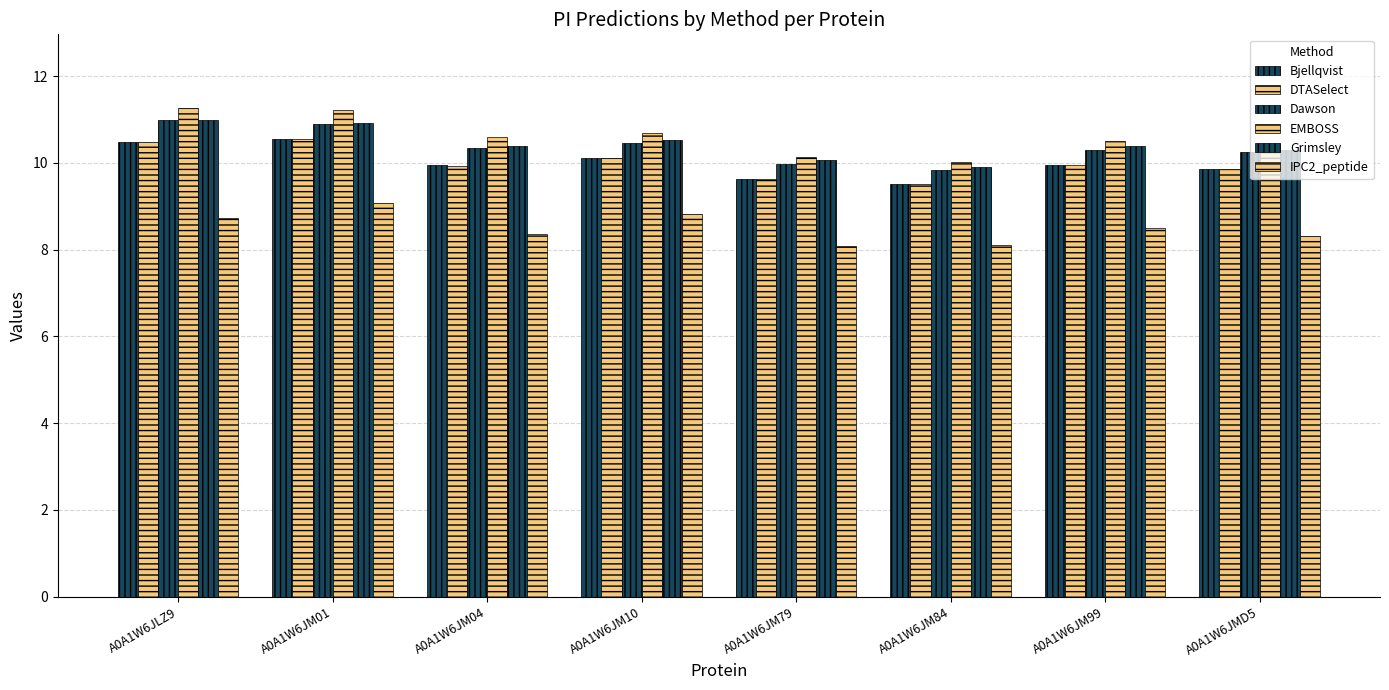

At which category does the chart reach its minimum across all series?

A0A1W6JM79